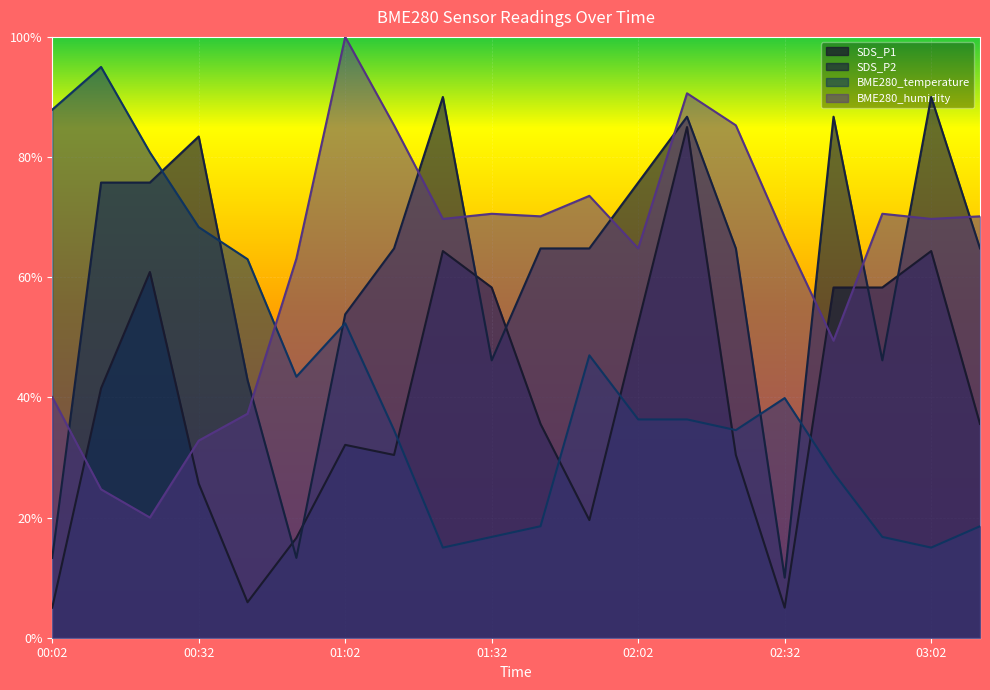

How many intersections are there between SDS_P1 and BME280_temperature?

5